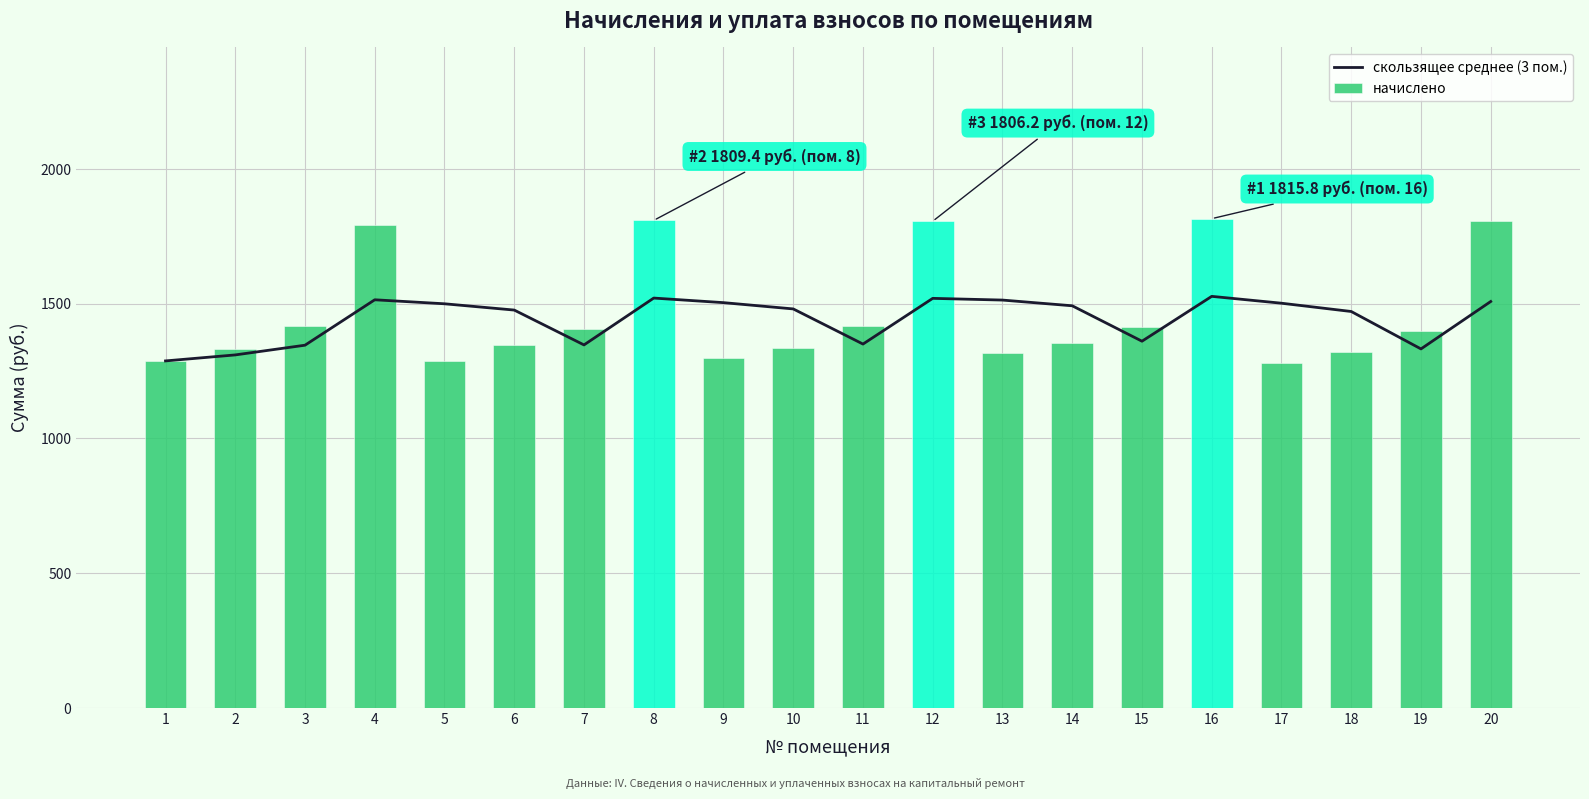

What are all the series names shown in the legend?

скользящее среднее (3 пом.), начислено